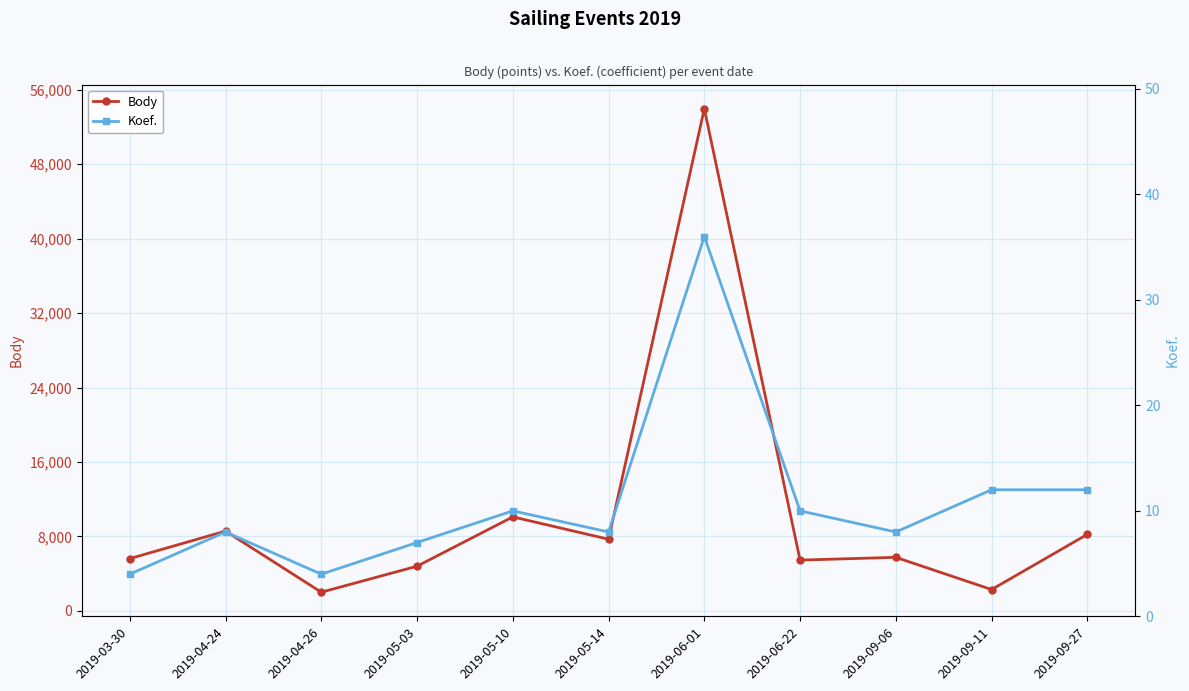

The value of Koef. at 2019-05-14 is 8. True or false?

True